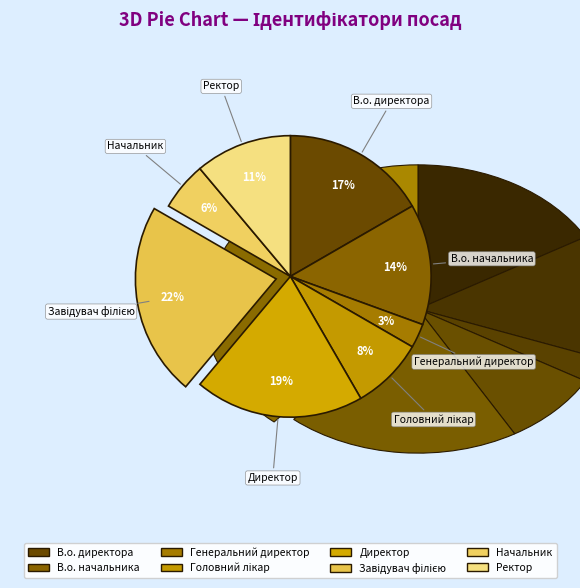

Does Завідувач філією represent more than half of the total?

No